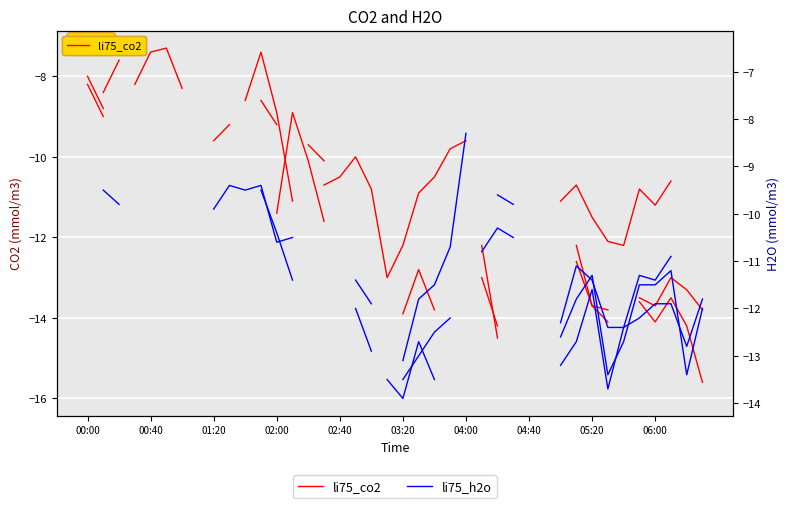

How many lines are shown in the chart?

2